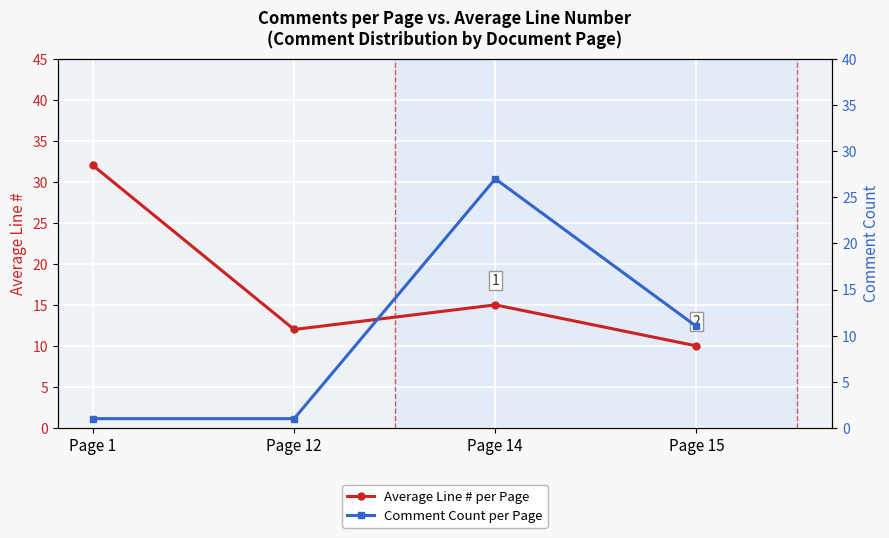

Reading right to left, list all the values displayed in this chart.

Average Line # per Page: 10	15	12	32
Comment Count per Page: 11	27	1	1